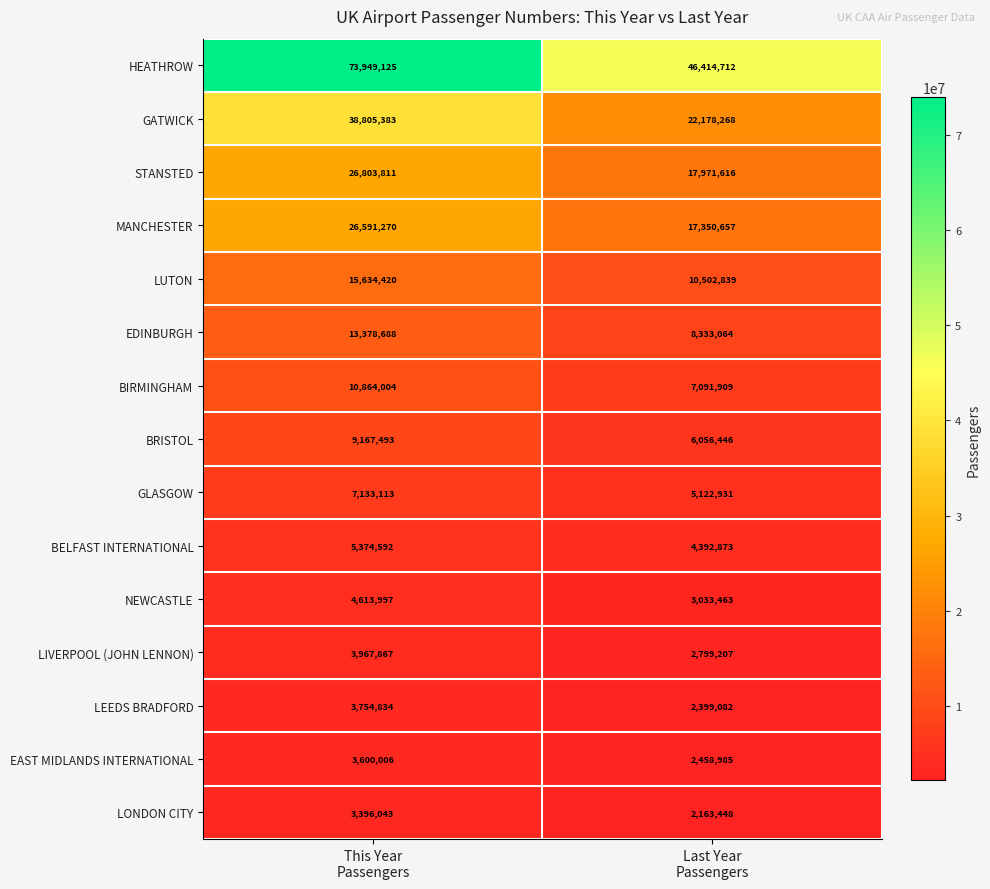

What is the maximum value shown in the chart?

73949125